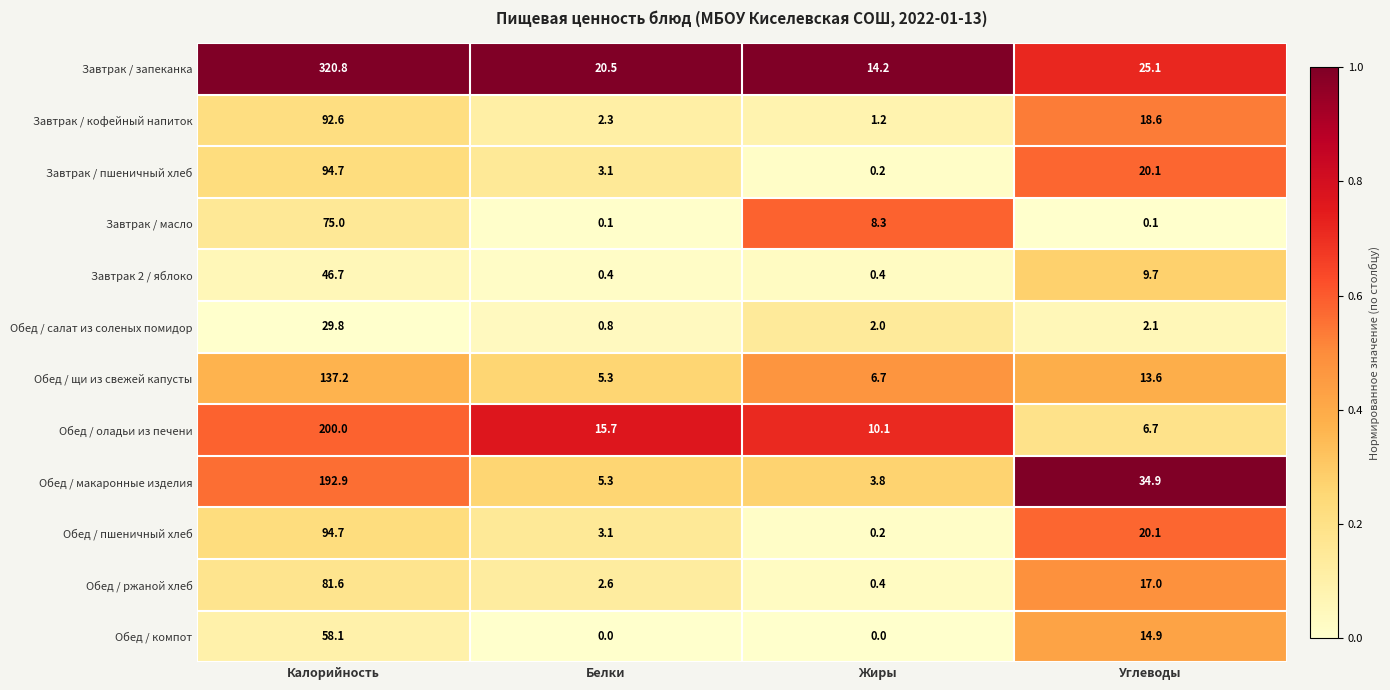

True or false: Обед / щи из свежей капусты has a value of 5.3 at Белки.

True